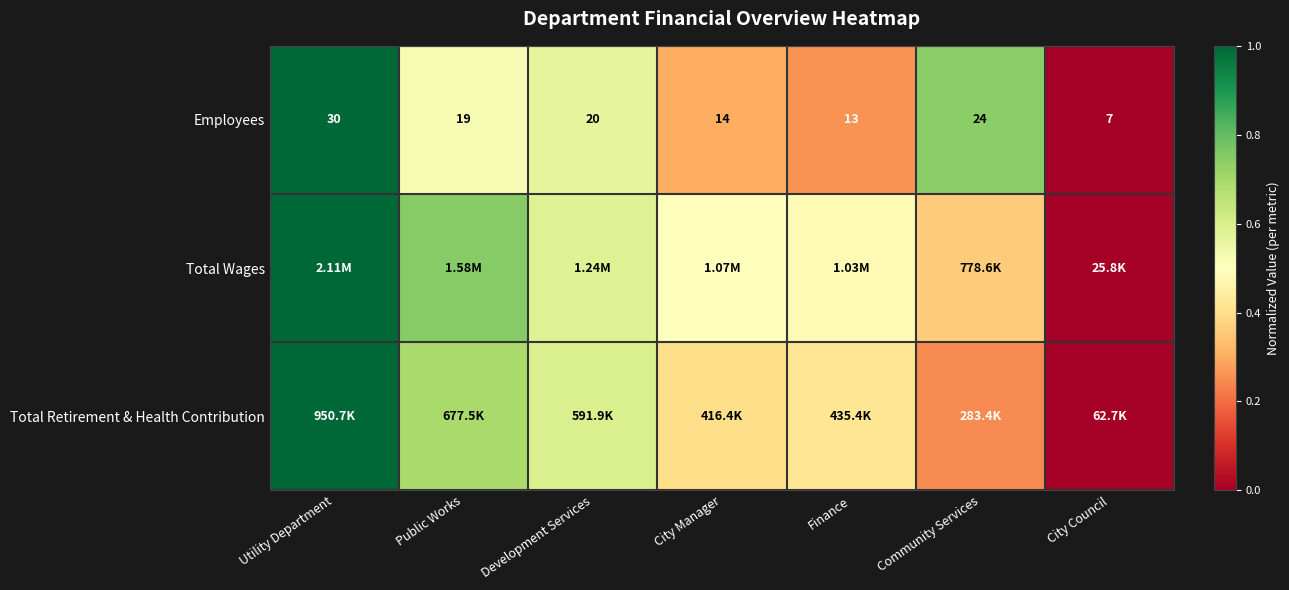

At which label is Employees closest to 18?

Public Works